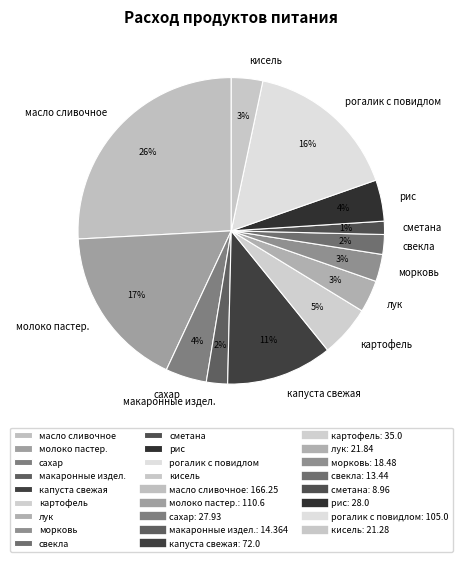

To the nearest percent, what is the average slice percentage?

8%